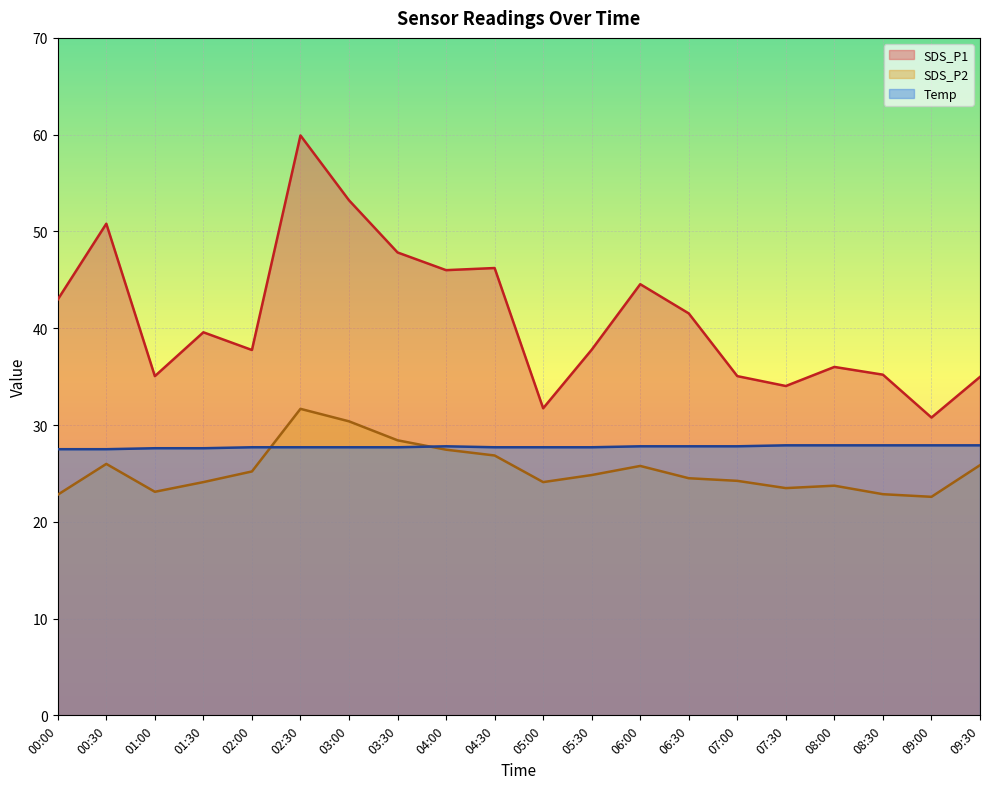

Does the chart display data point markers on the line(s)?

No